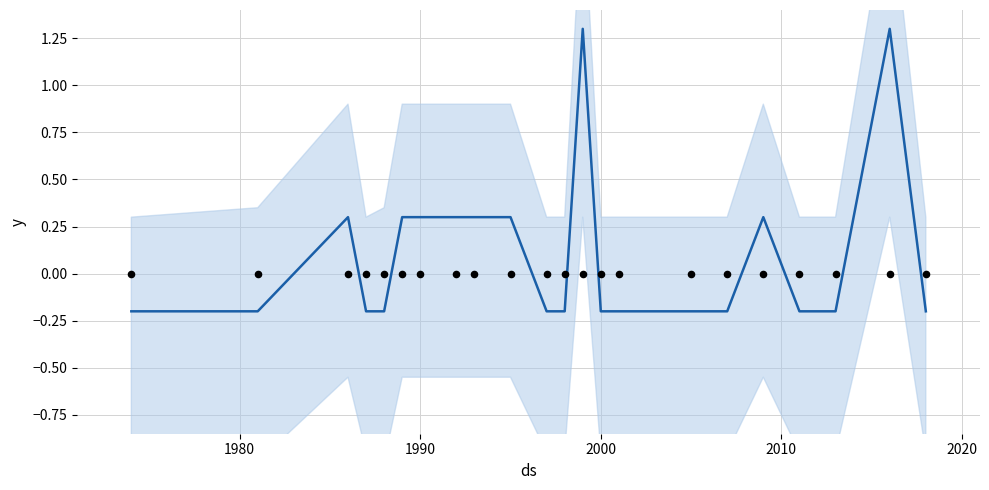

At how many categories does at least one series exceed 1?

2